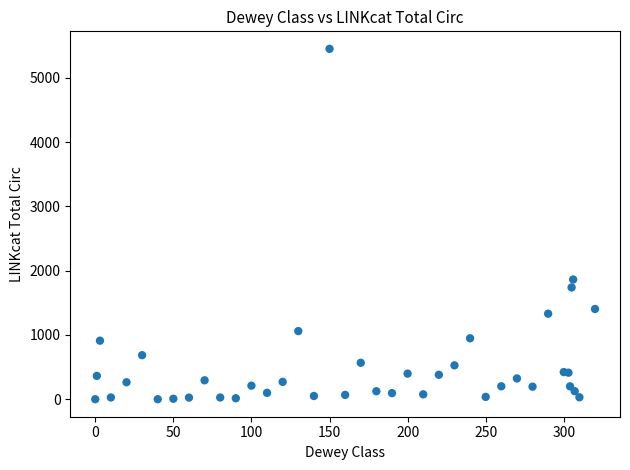

What Y value in the scatter plot is closest to 2726?

1863